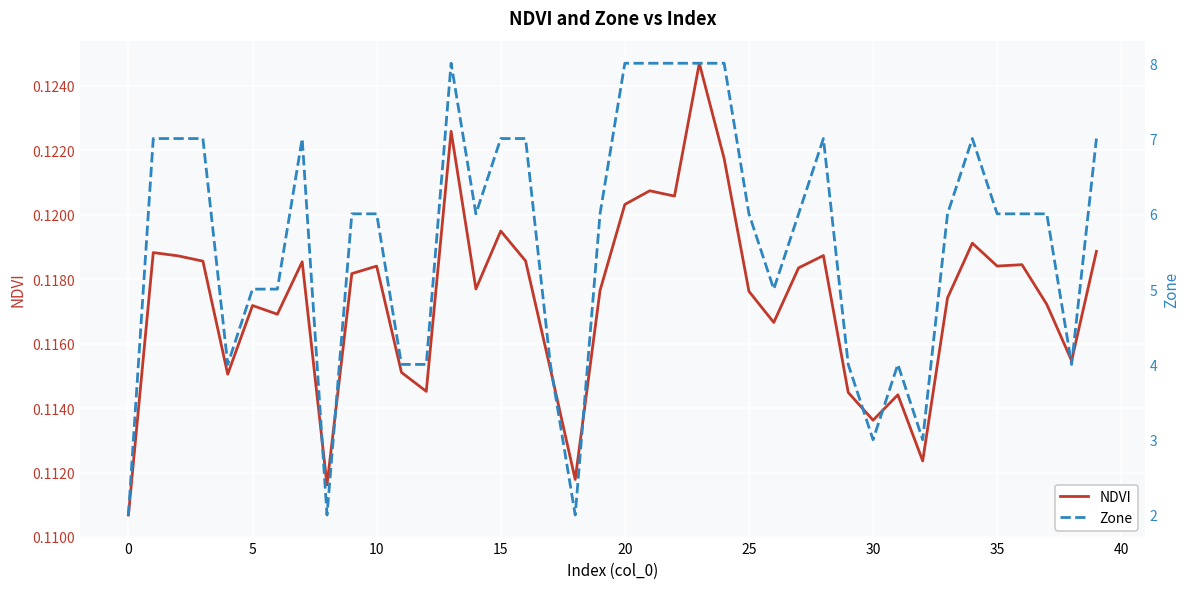

How many lines are shown in the chart?

2